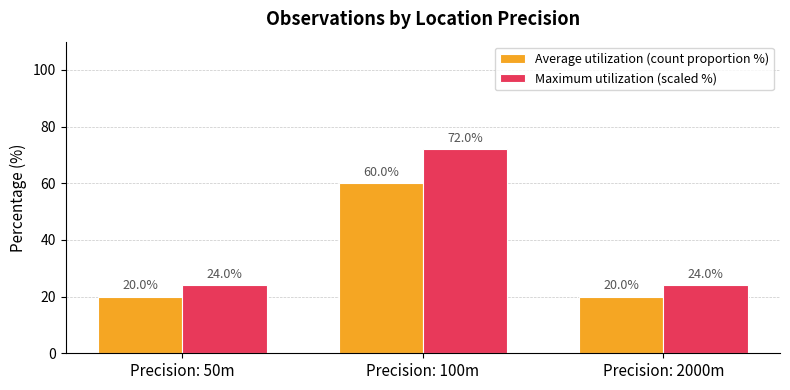

What is the difference between the highest and lowest values at Precision: 50m?

4